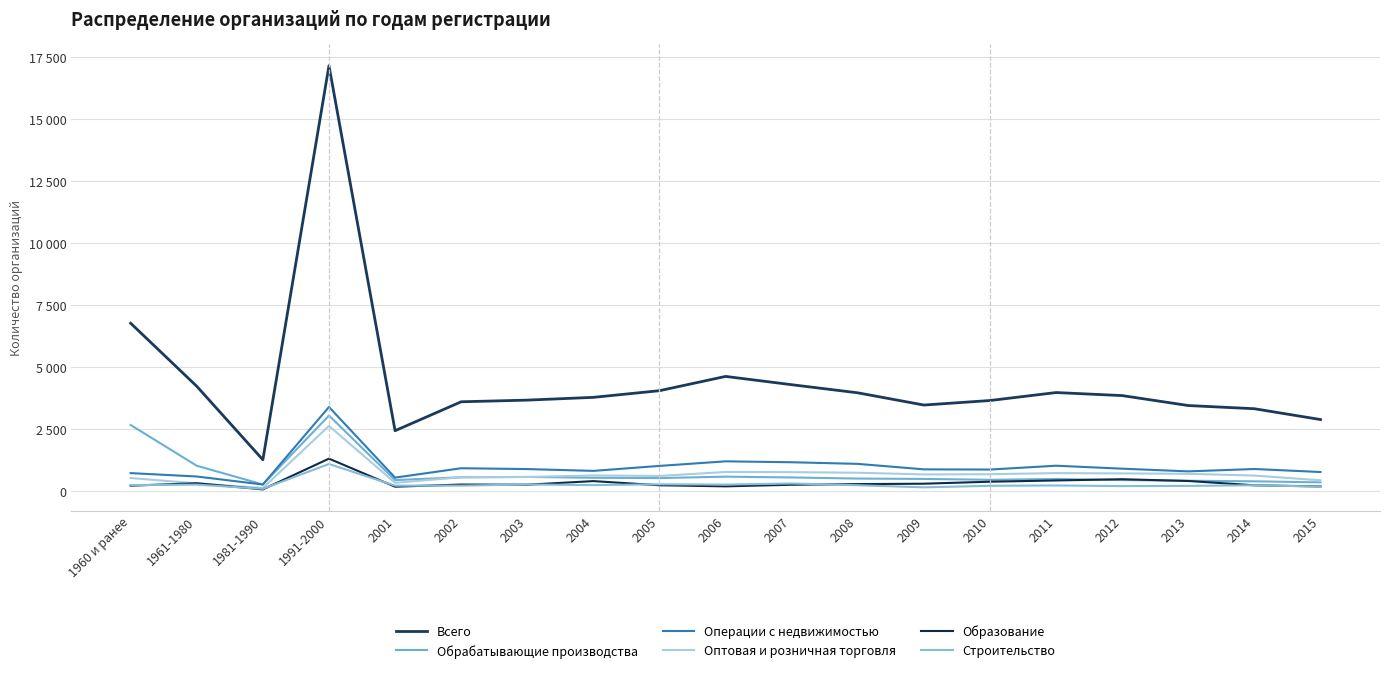

What is the value of the Обрабатывающие производства point at the 5th from the left?

425